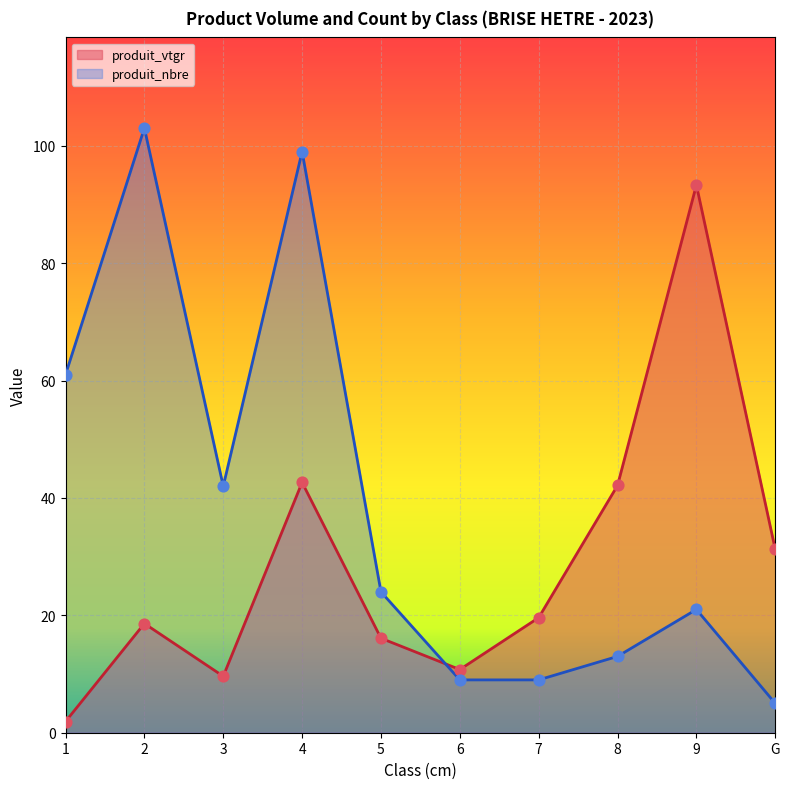

What is the total value across all series at 7?

28.6